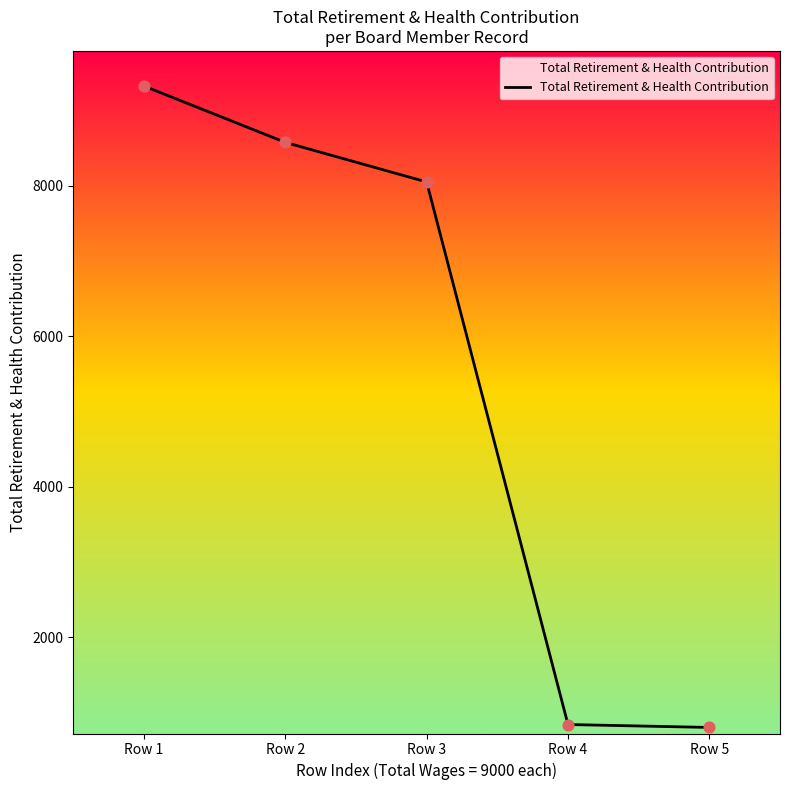

What is the change in value from Row 2 to Row 4?

-7730